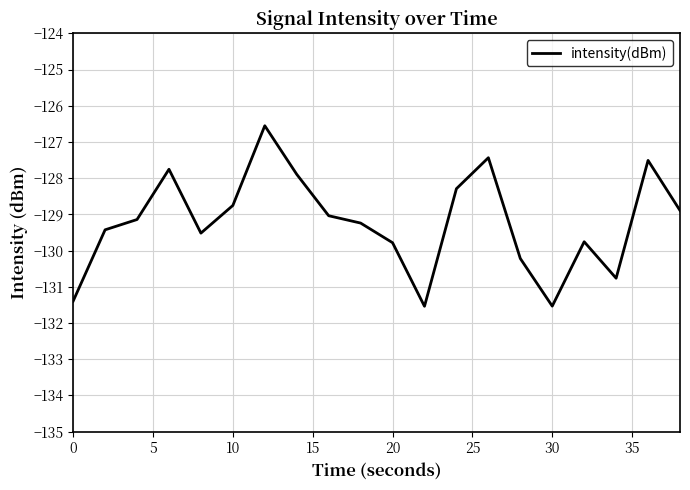

What is the average value?

-129.2